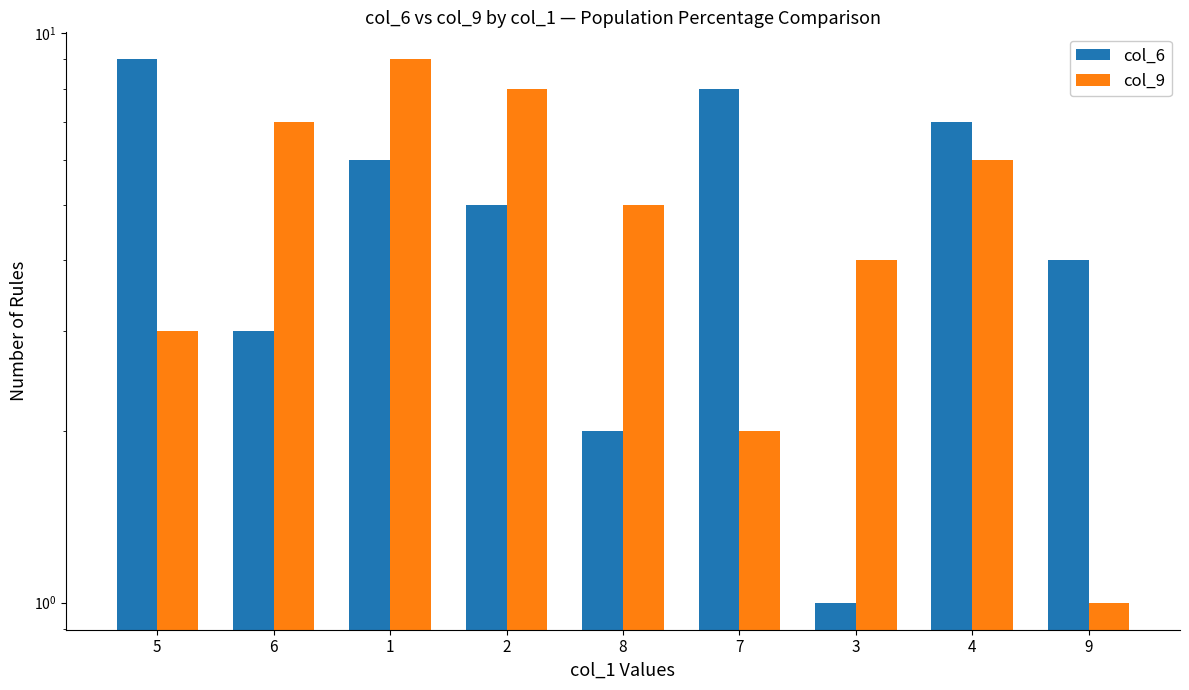

Between 6 and 4, which is larger?

4